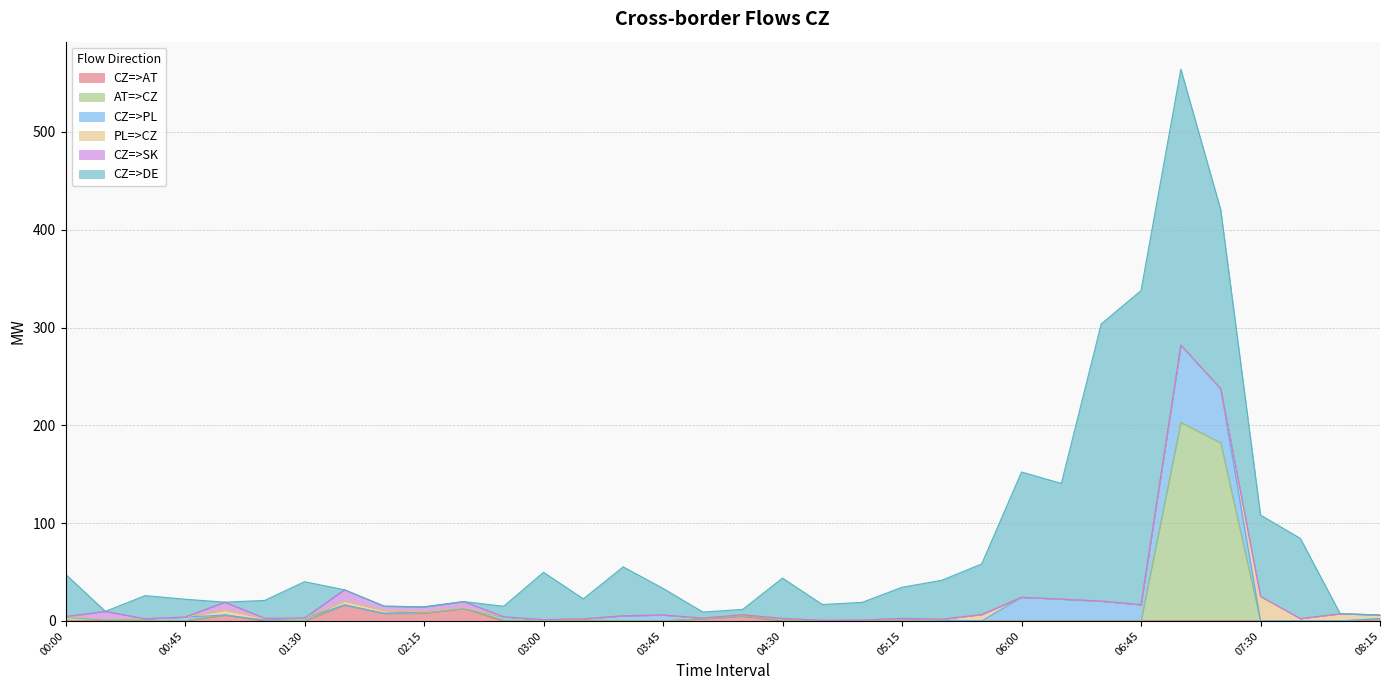

What position from the left is 06:30?

27